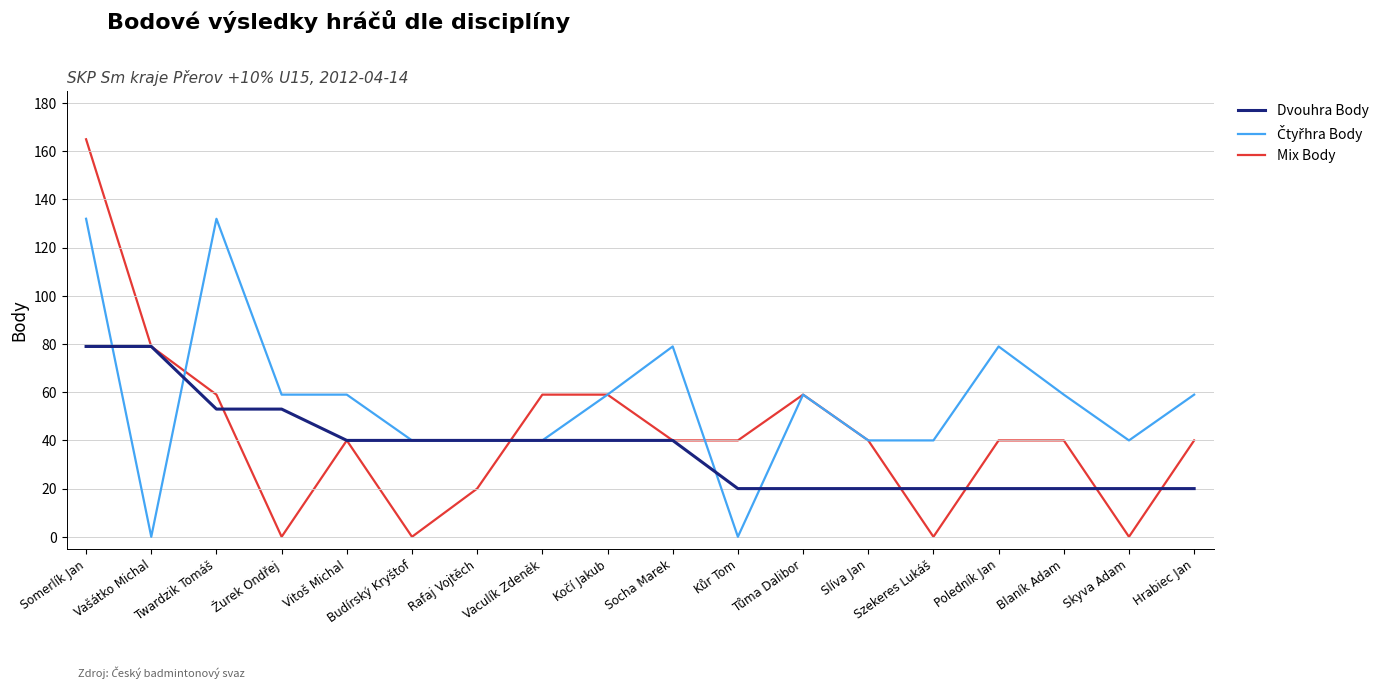

At which label is Mix Body closest to 82?

Vašátko Michal